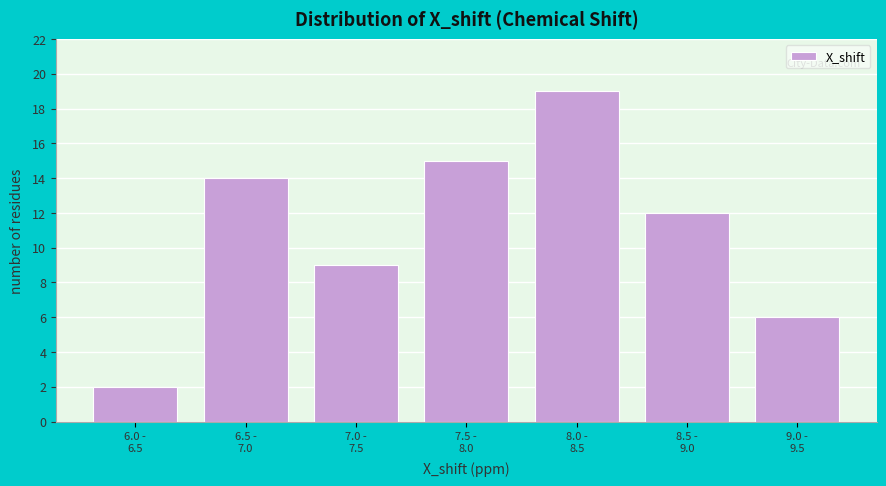

Reading right to left, extract all data points from this chart.

6	12	19	15	9	14	2